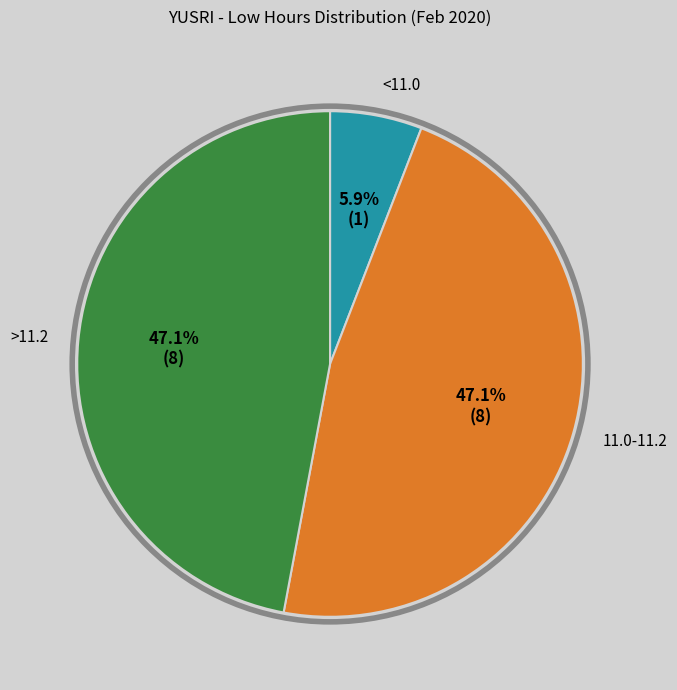

What is the total percentage of >11.2 and <11.0?

52.9%